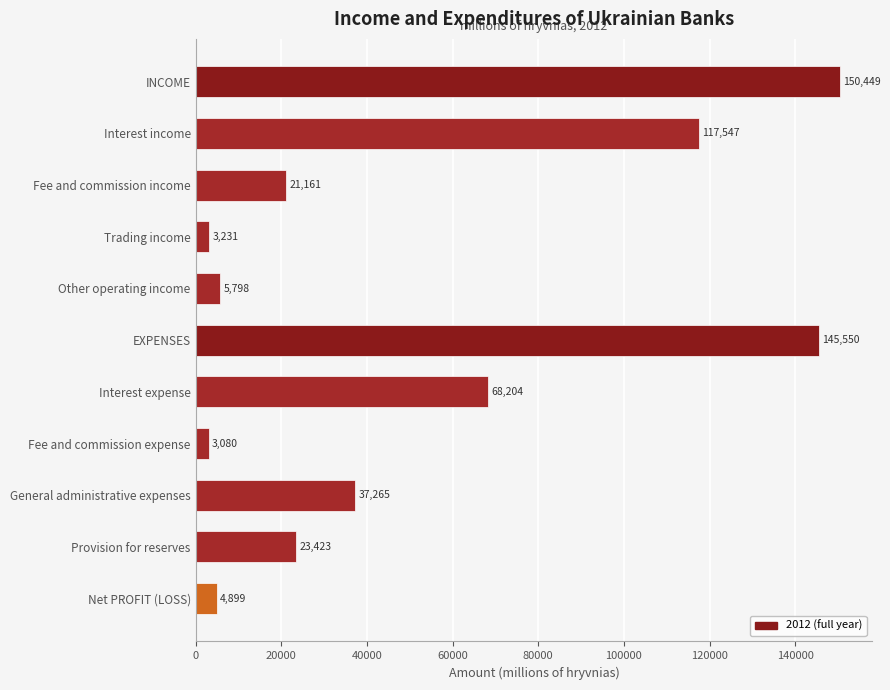

Is it true that the value at General administrative expenses is 65878?

False